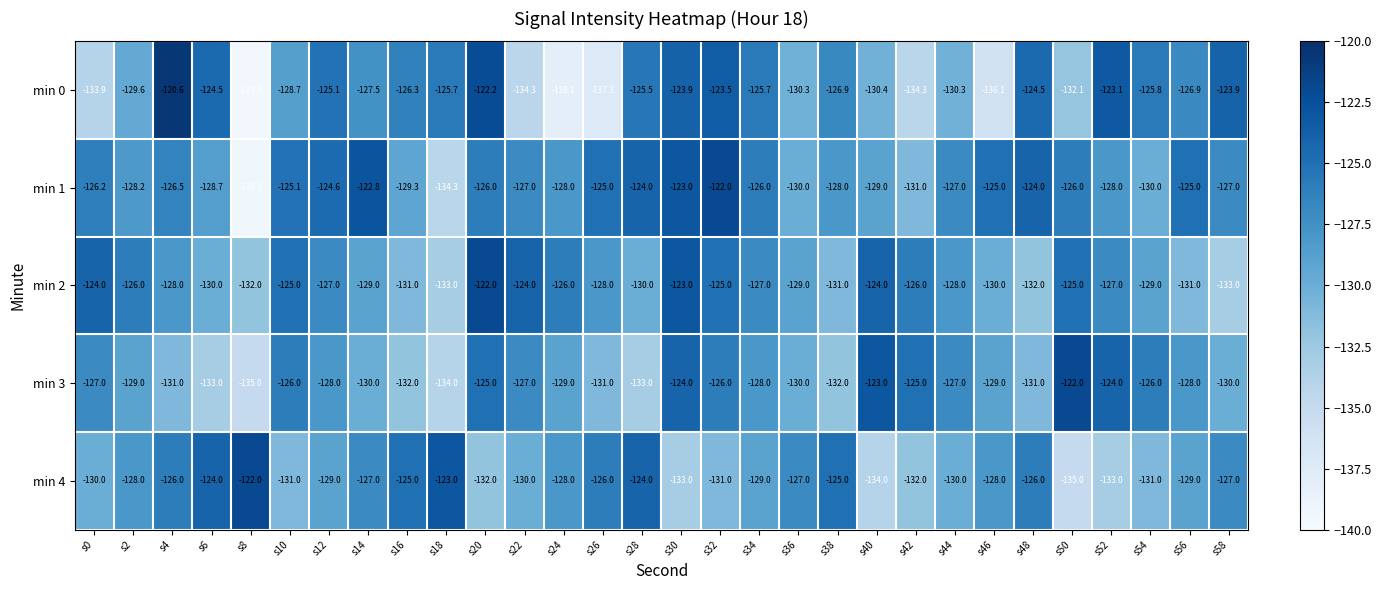

Where does the min 0 series first go above -126?

s4